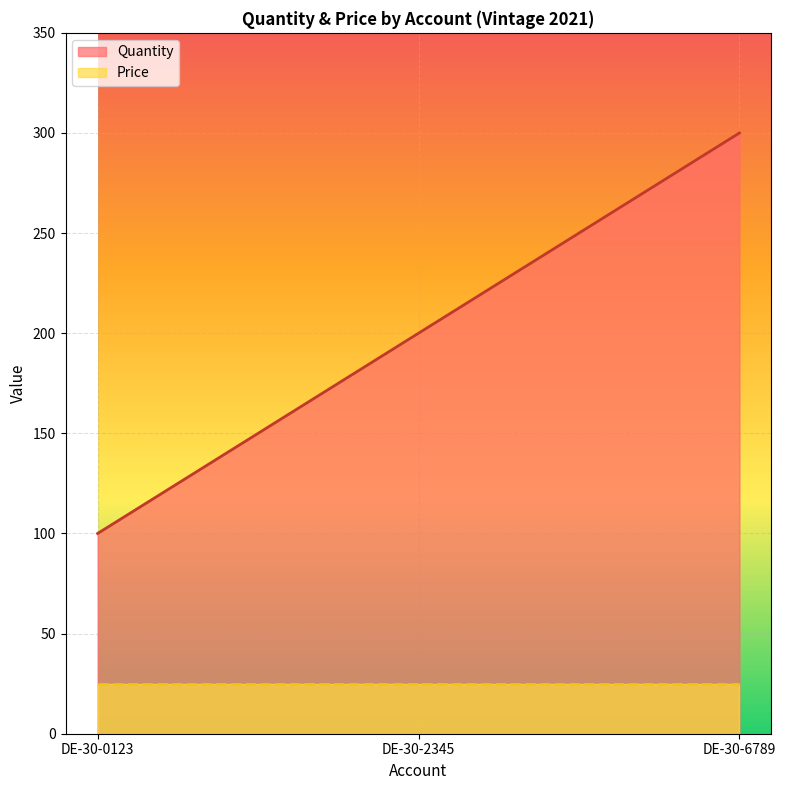

List the labels in order of value, smallest first.

DE-30-0123, DE-30-2345, DE-30-6789